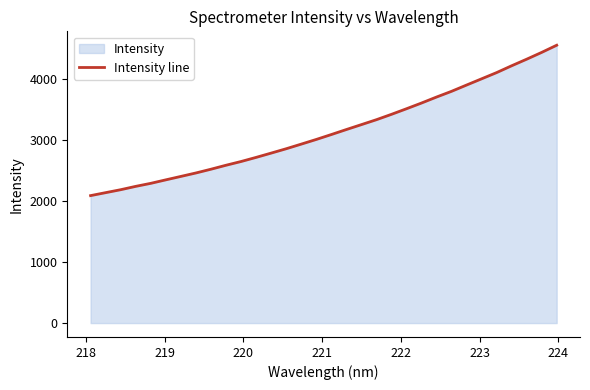

What is the difference between the maximum and minimum values?

2468.1